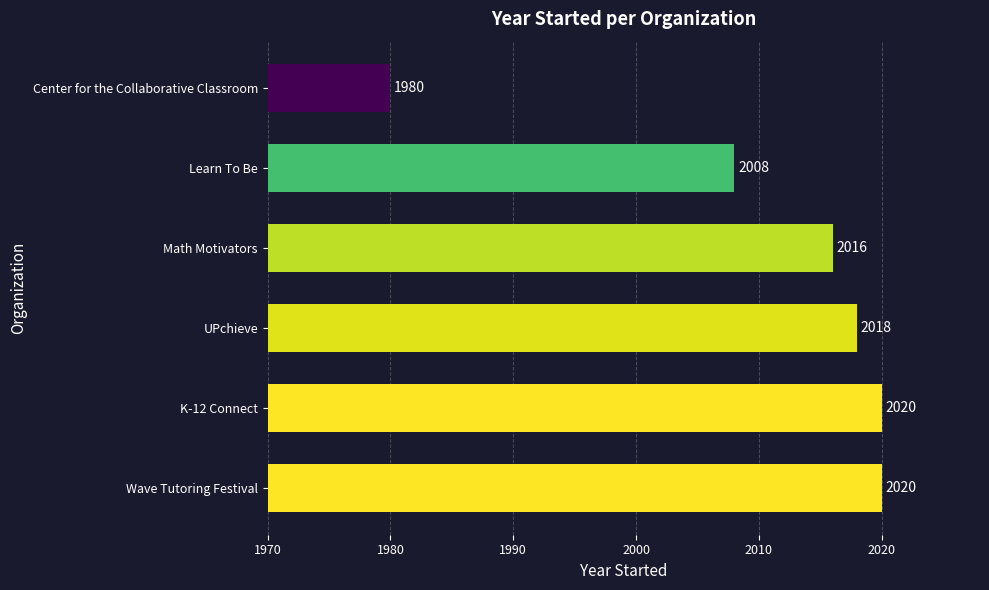

At which label is the value closest to 2000?

Learn To Be